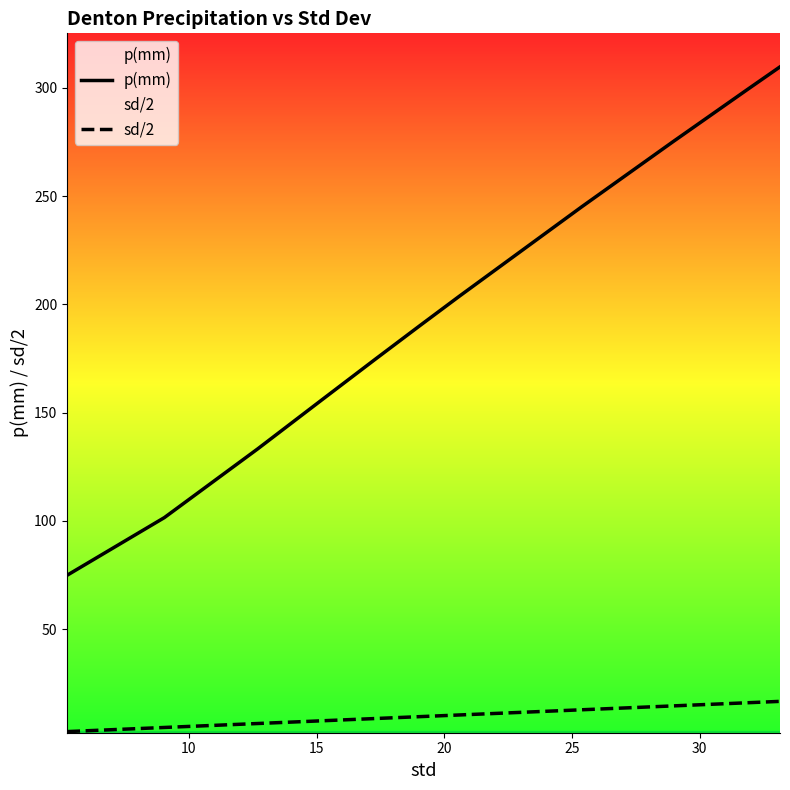

What is the maximum value for p(mm)?

309.7